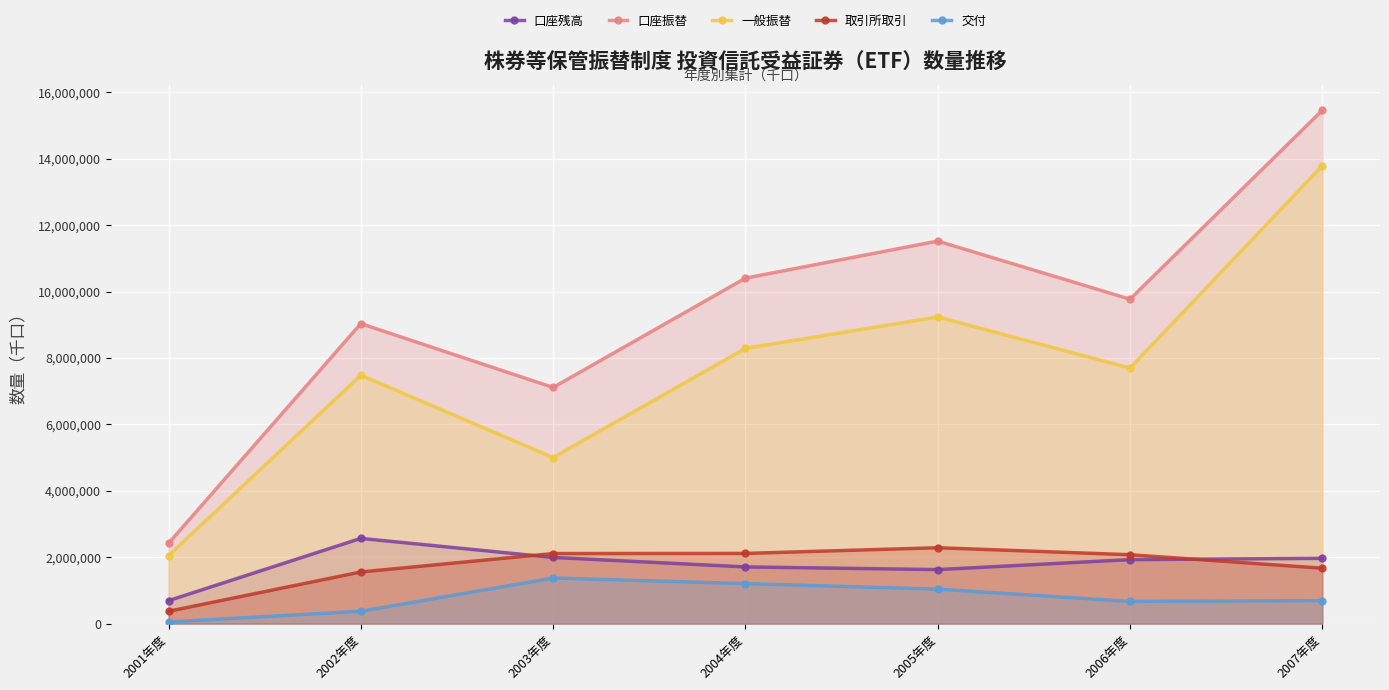

Which series has the largest total across all categories?

口座振替